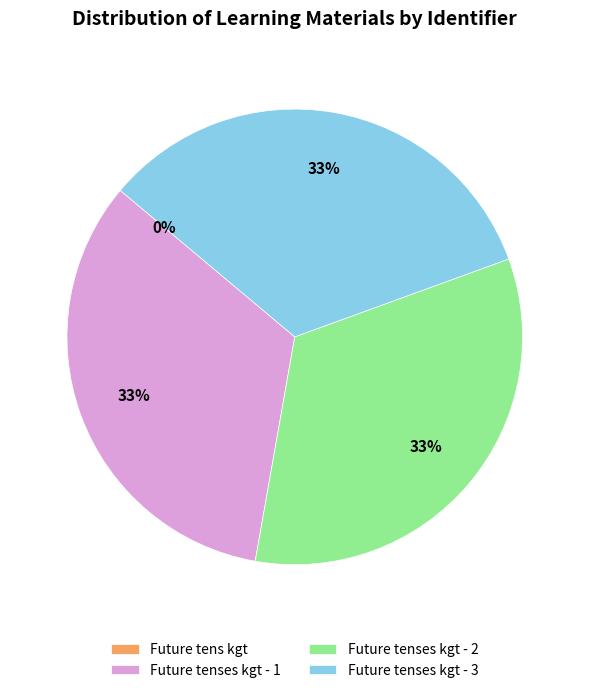

Approximately how many times larger is the value at Future tenses kgt - 2 compared to Future tenses kgt - 3?

1.0